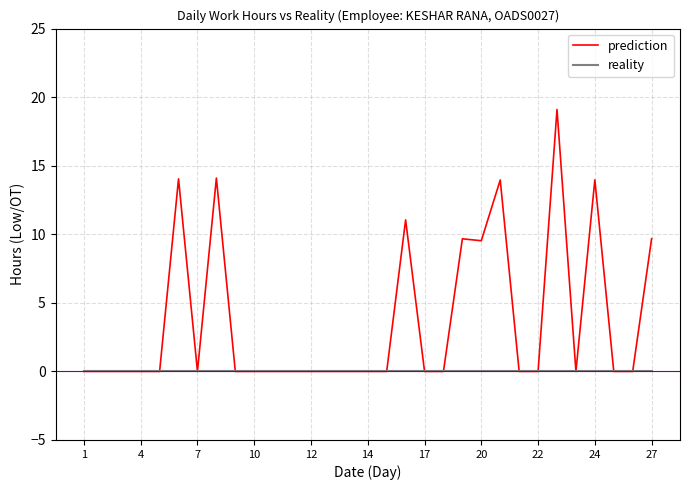

How many lines are shown in the chart?

2